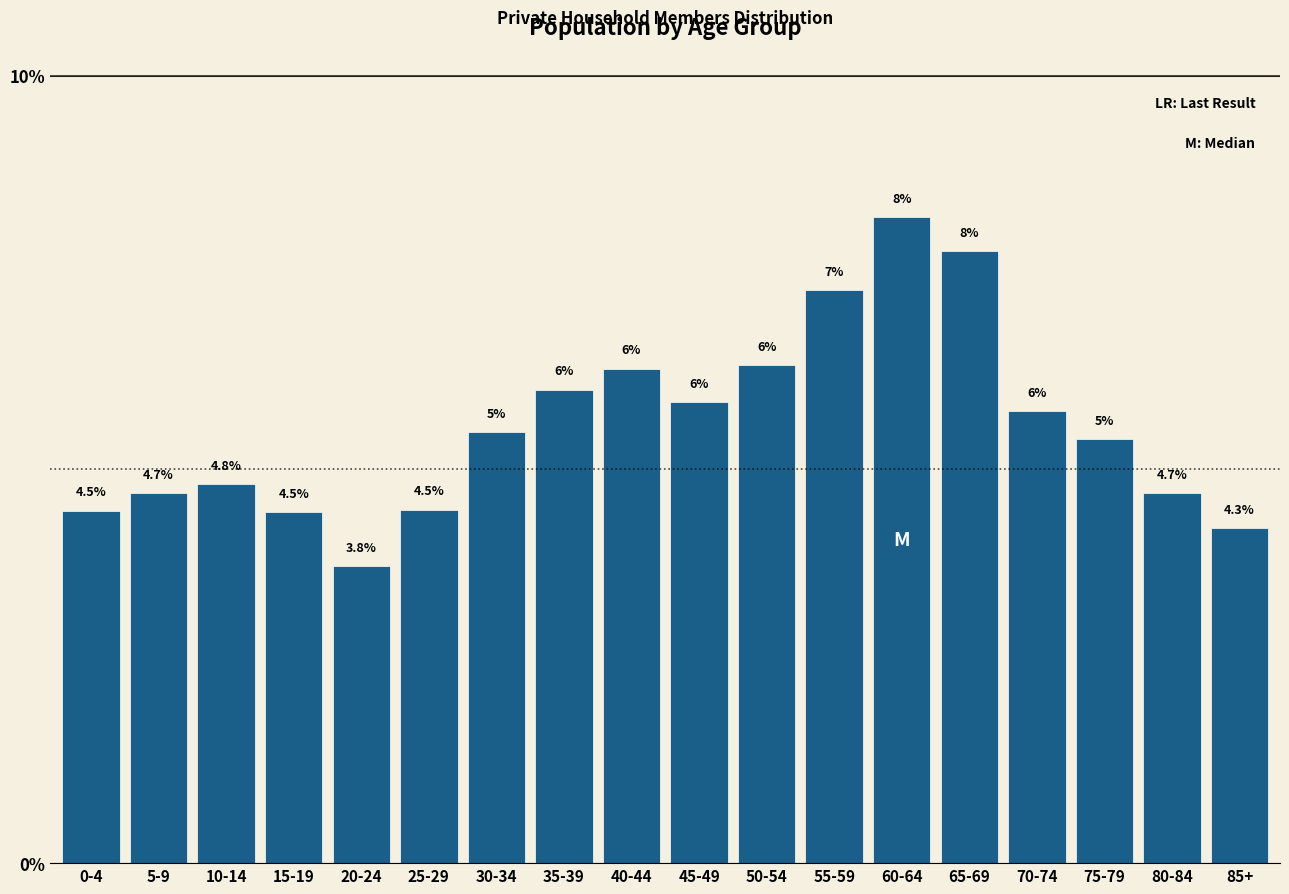

At which label is the value closest to 5?

10-14